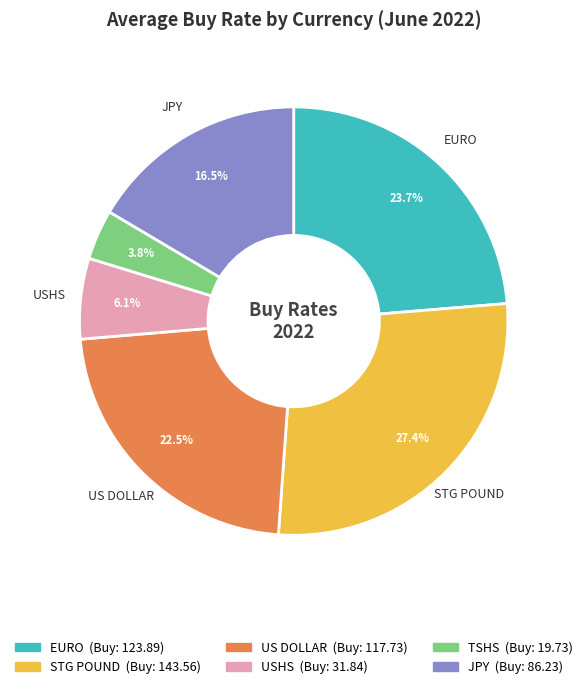

Is it true that STG POUND is 21% of the pie?

False